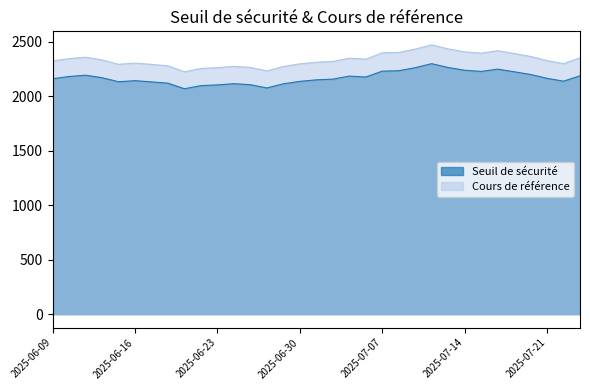

What is the difference between the maximum and minimum values in the Seuil de sécurité series?

230.6